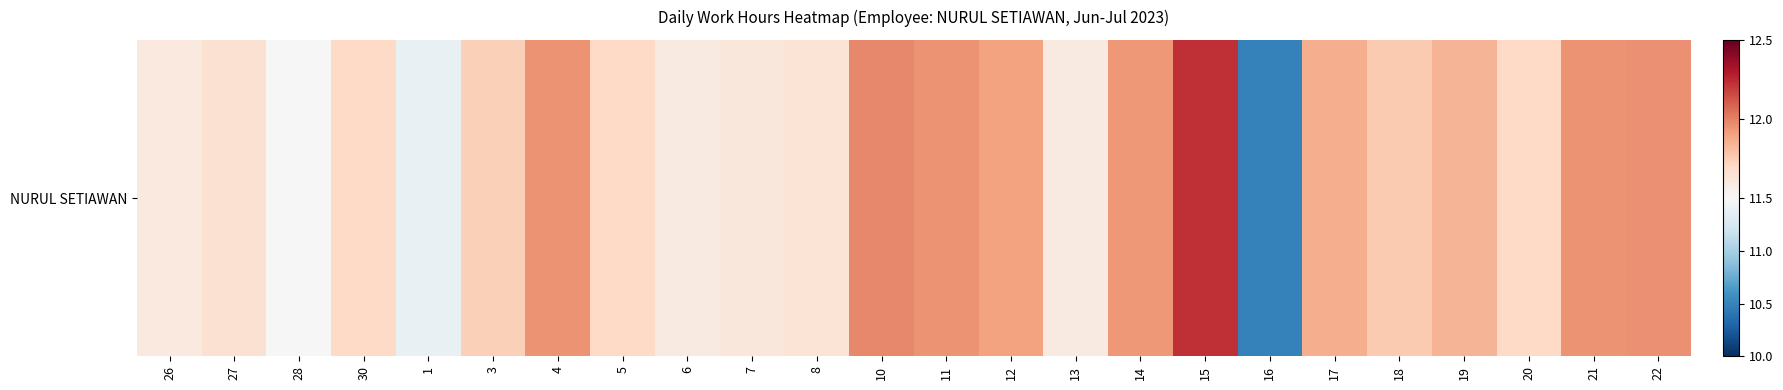

List the labels in order of value, smallest first.

16, 1, 28, 6, 13, 26, 7, 8, 27, 30, 5, 20, 3, 18, 19, 17, 12, 14, 4, 11, 21, 22, 10, 15